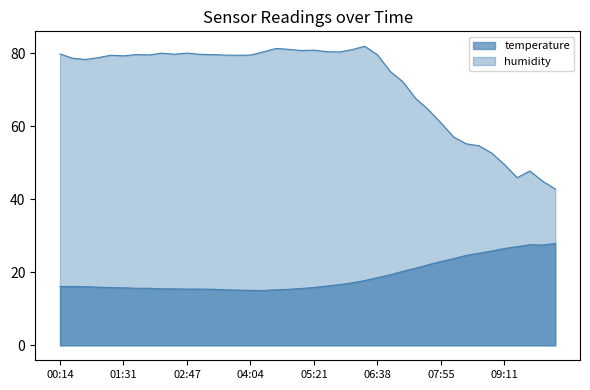

True or false: humidity and temperature intersect in this chart.

False